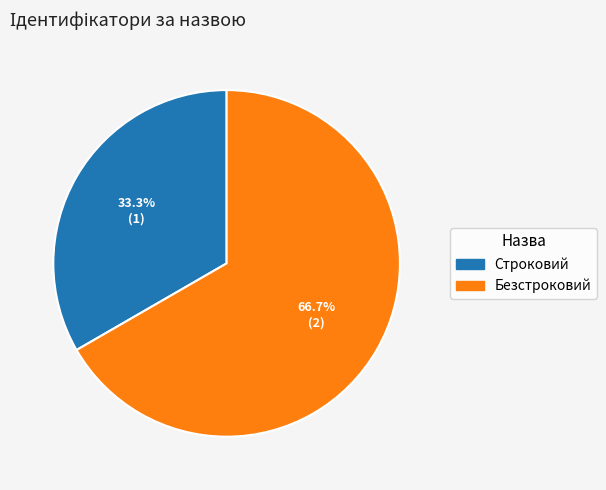

Which category has the biggest portion of the pie?

Безстроковий